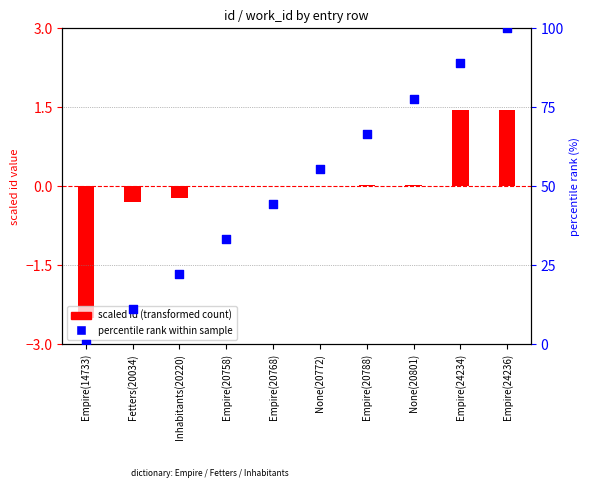

Between None(20801) and Empire(20768), which is larger?

None(20801)